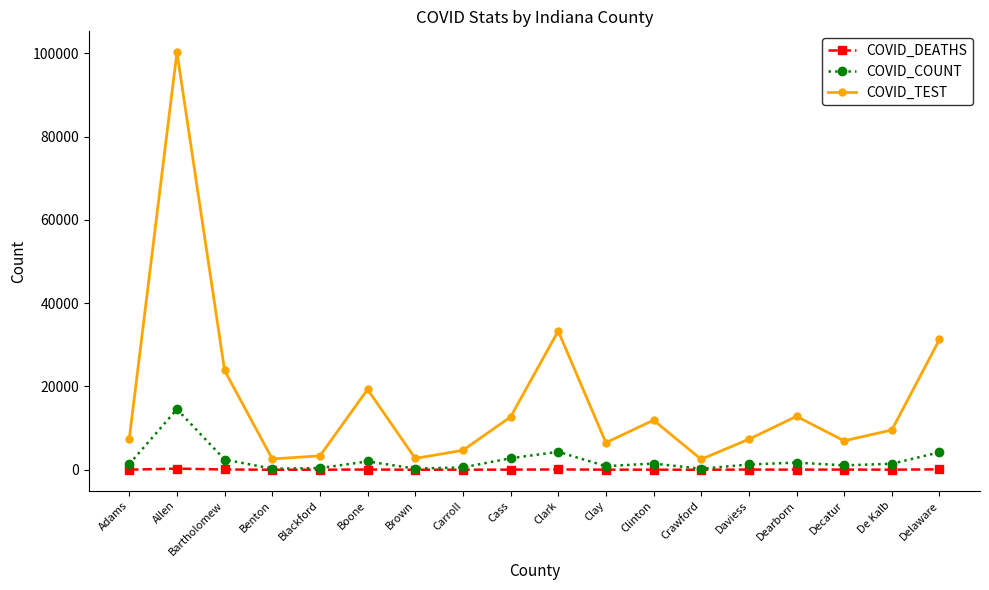

Is it true that COVID_TEST equals 5232 at Clinton?

False